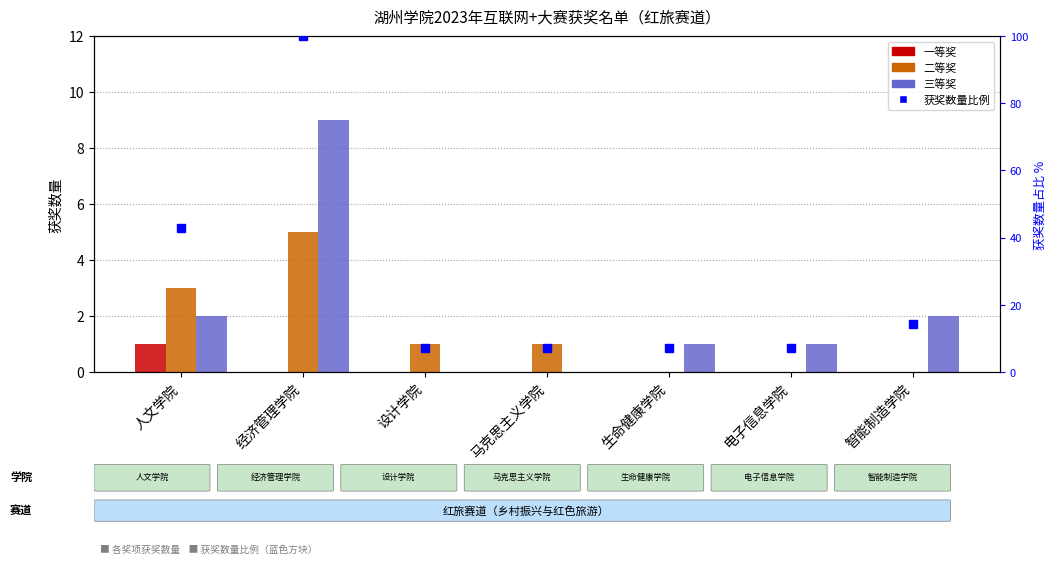

What position from the right is 电子信息学院?

2